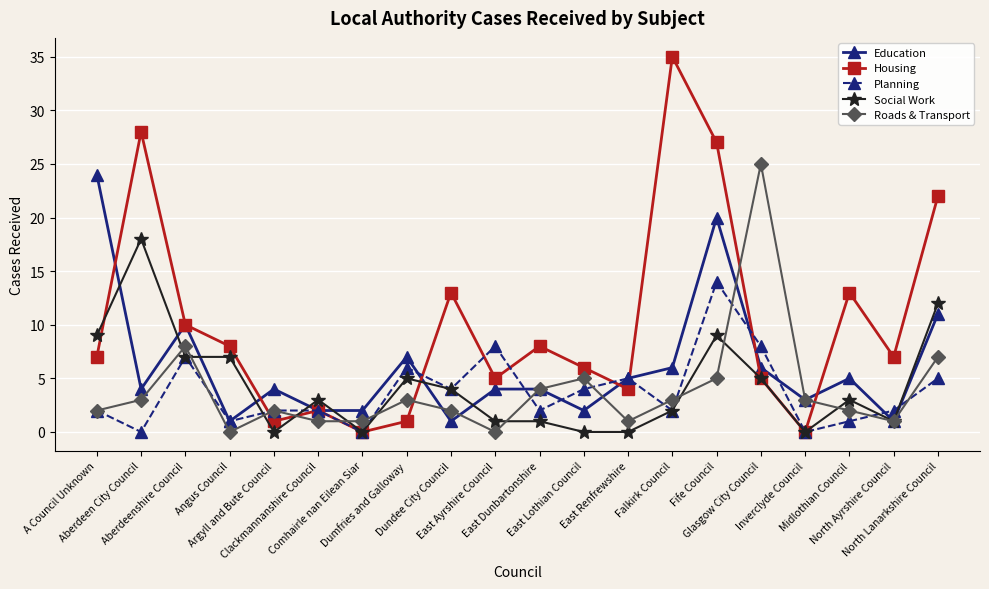

What position from the right is East Ayrshire Council?

11